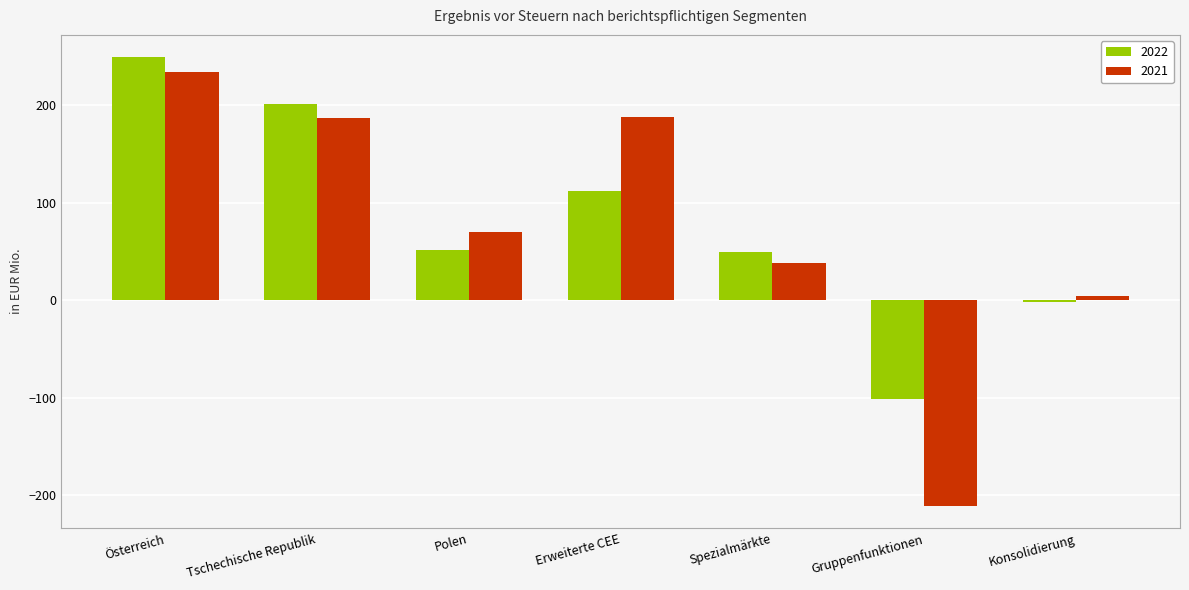

How many categories are shown in the chart?

7